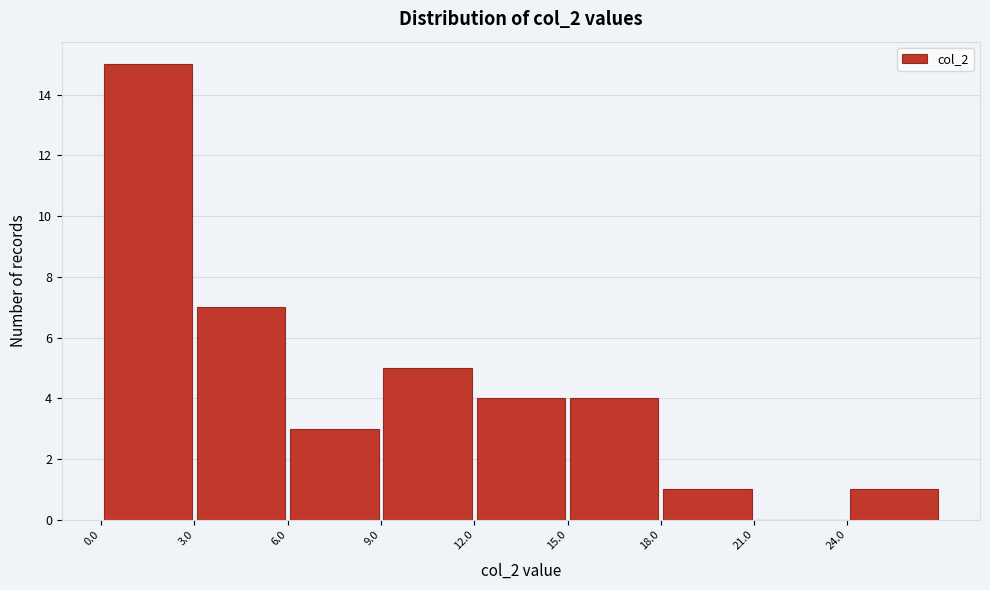

Reading left to right, transcribe this chart: for each bar, give the range it covers on the x-axis and its height. The values are not printed on the chart, so give them approximately, as read against the axis.

0 to 3: 15
3 to 6: 7
6 to 9: 3
9 to 12: 5
12 to 15: 4
15 to 18: 4
18 to 21: 1
21 to 24: 0
24 to 27: 1